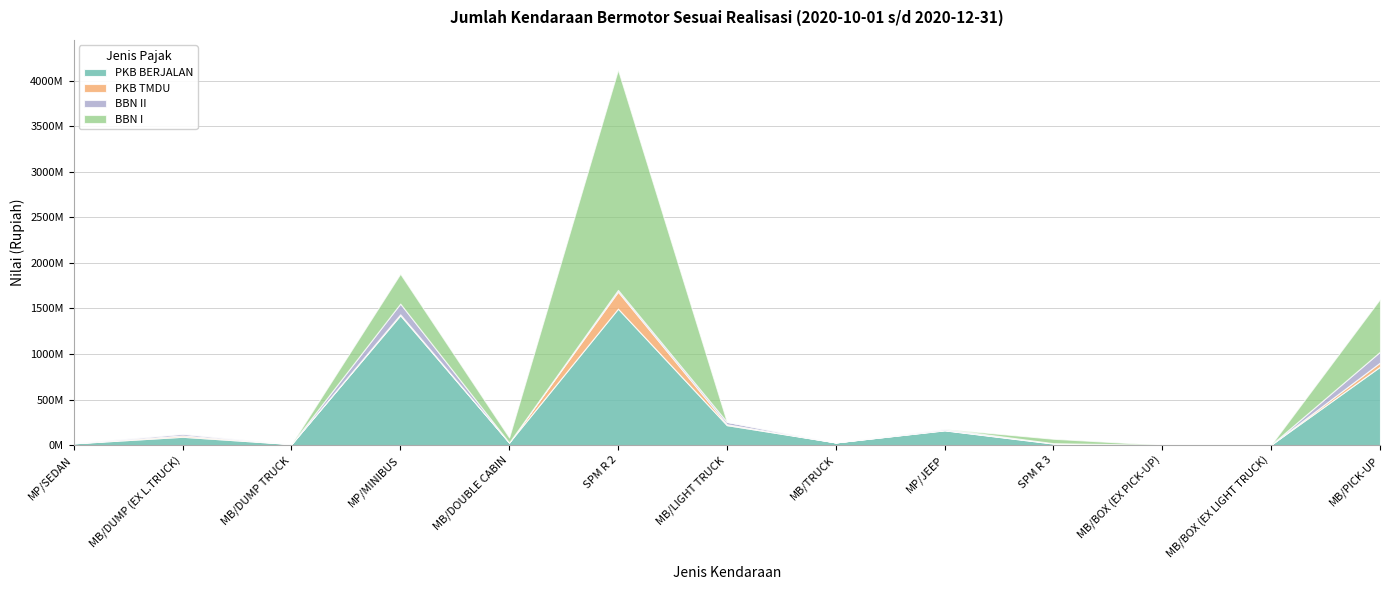

At which label does PKB TMDU reach its peak?

SPM R 2